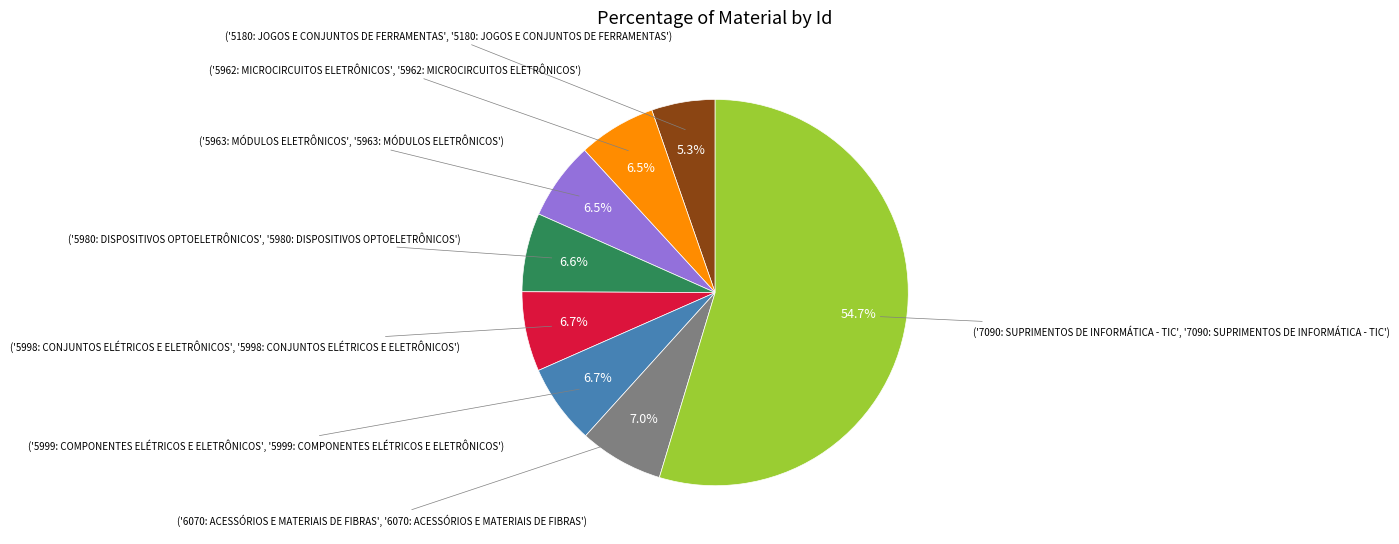

Is there a majority slice in this chart?

Yes